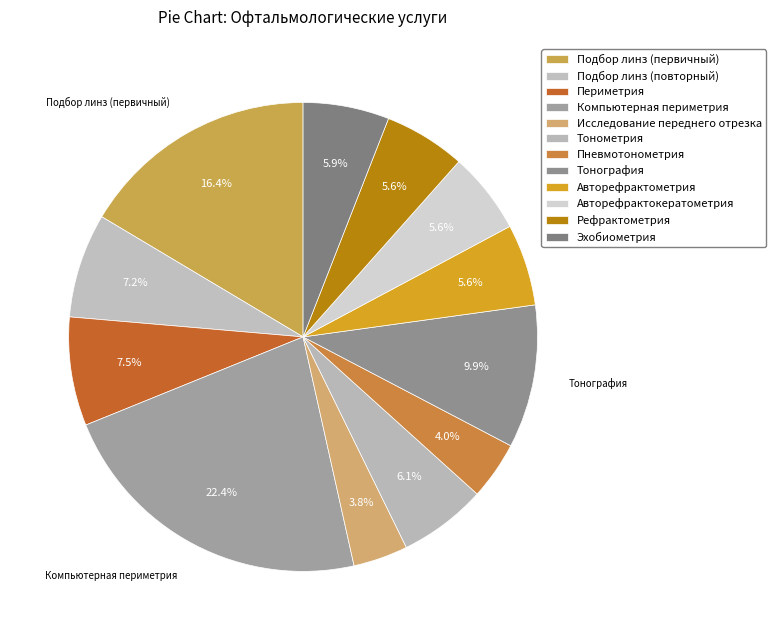

How many segments does this pie chart have?

12